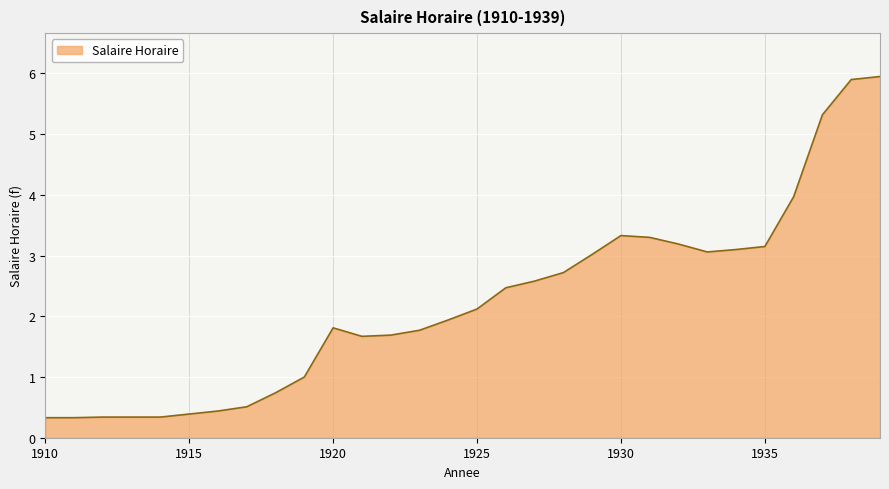

What is the maximum value shown in the chart?

6.0